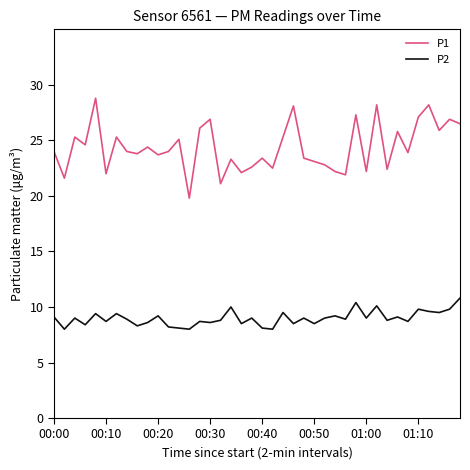

List the series in order of their peak value, lowest first.

P2, P1